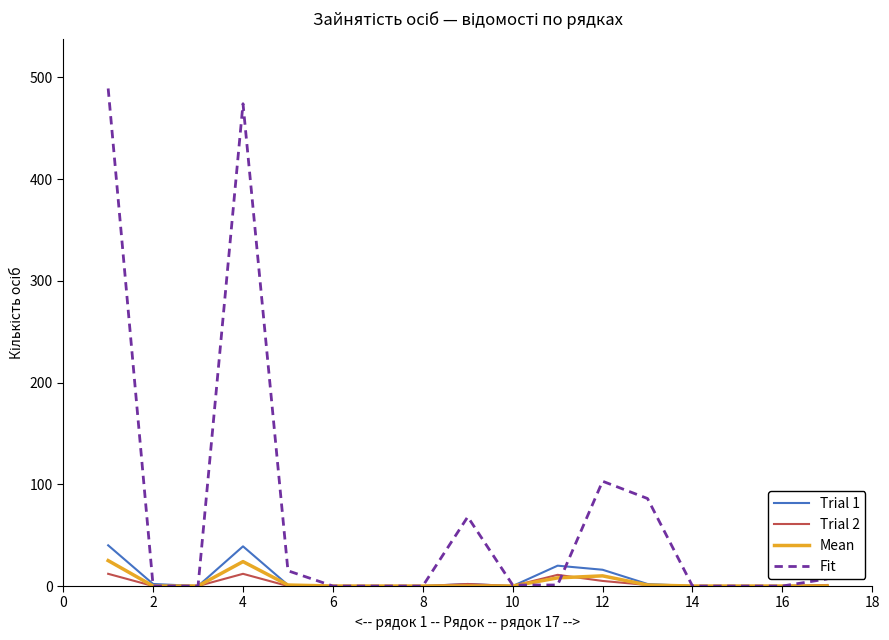

What is the difference between the second highest and second lowest values in the Trial 1 series?

39